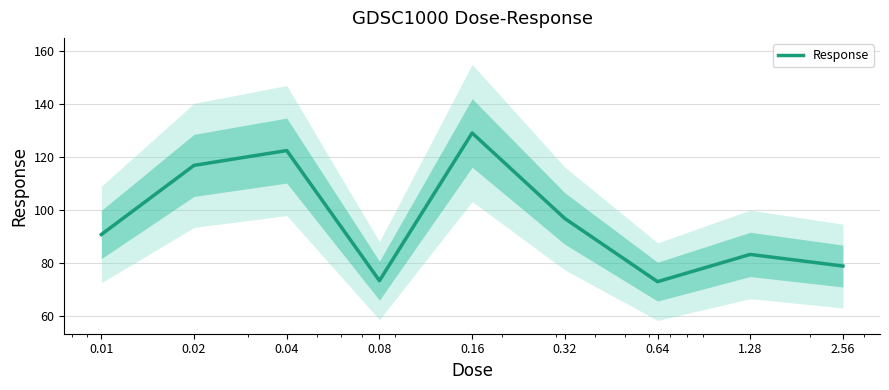

What is the sum of the values at 0.64 and 0.02?

190.1